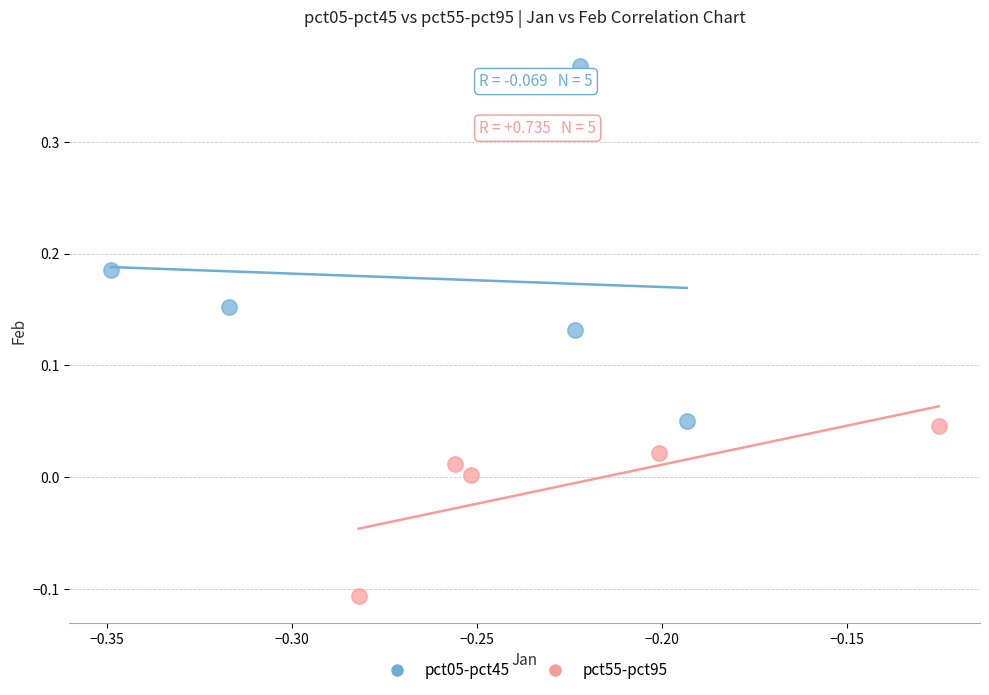

Which series reaches the minimum Y coordinate?

pct55-pct95